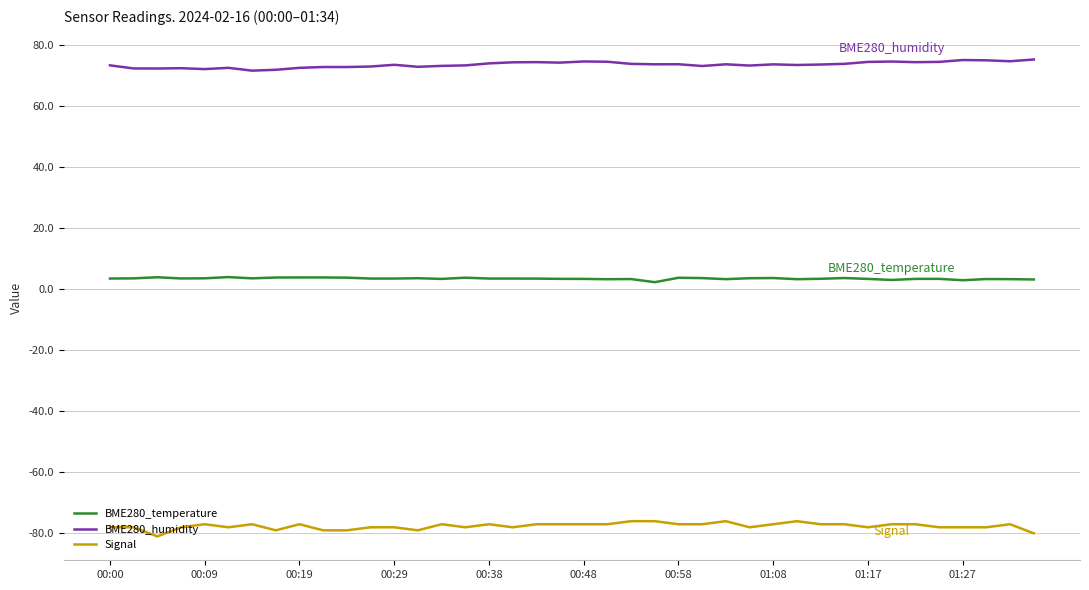

True or false: BME280_temperature and BME280_humidity cross at least once.

False